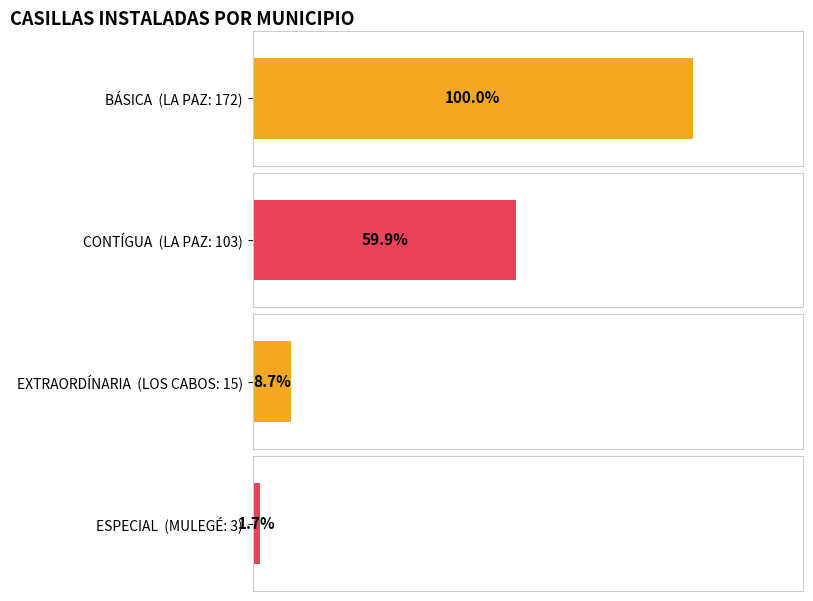

What are all the series names shown in the legend?

BÁSICA, CONTÍGUA, EXTRAORDÍNARIA, ESPECIAL